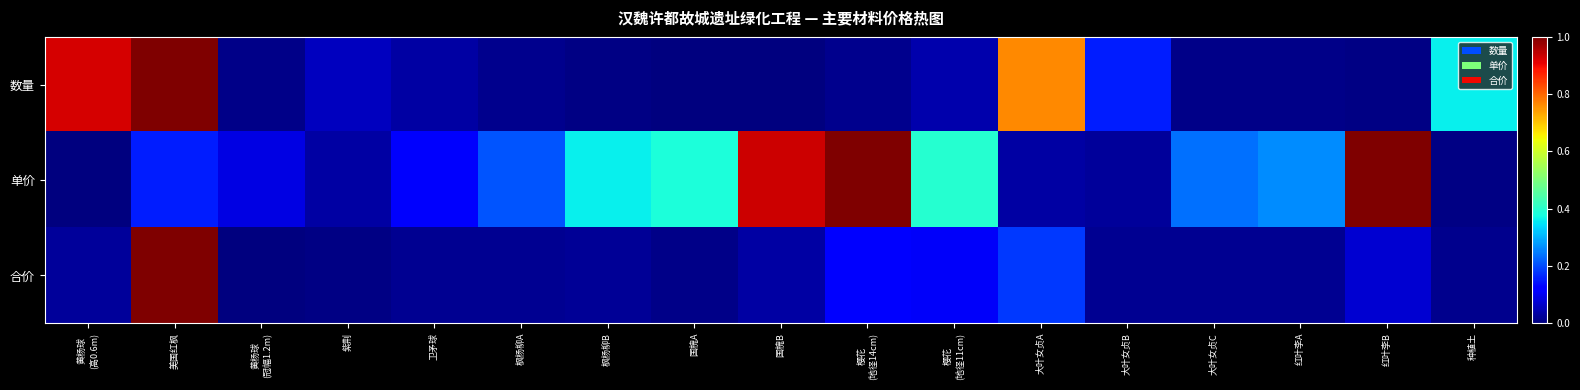

Which category has the lowest value across all series?

国槐B